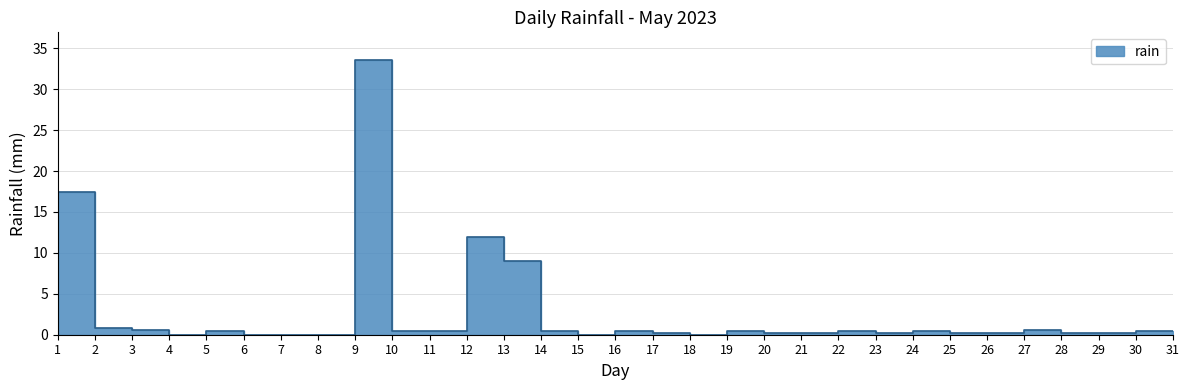

Does the chart have visible grid lines?

Yes